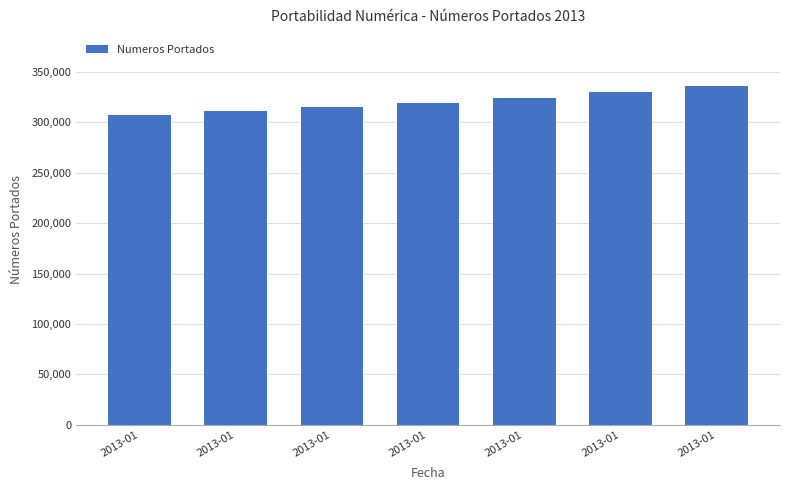

What is the minimum value shown in the chart?

306982